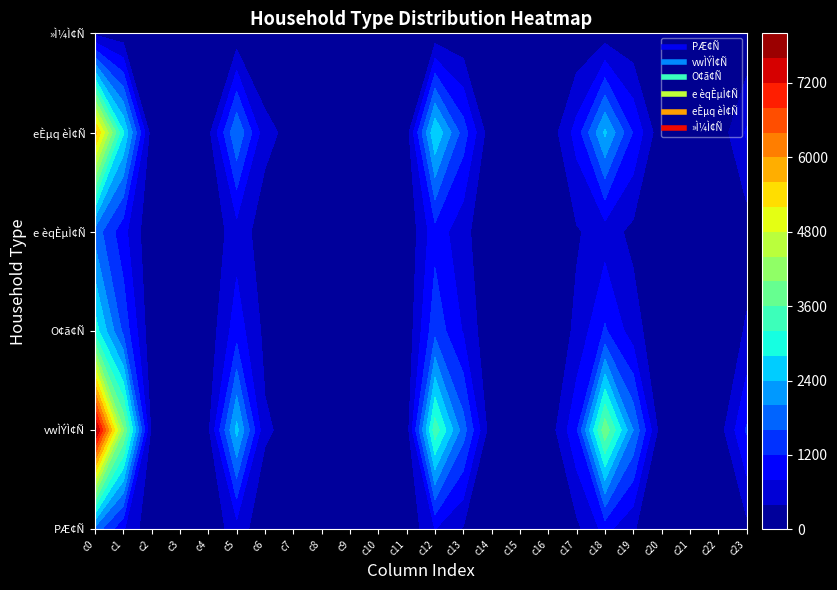

At how many categories does at least one series exceed 7371?

1